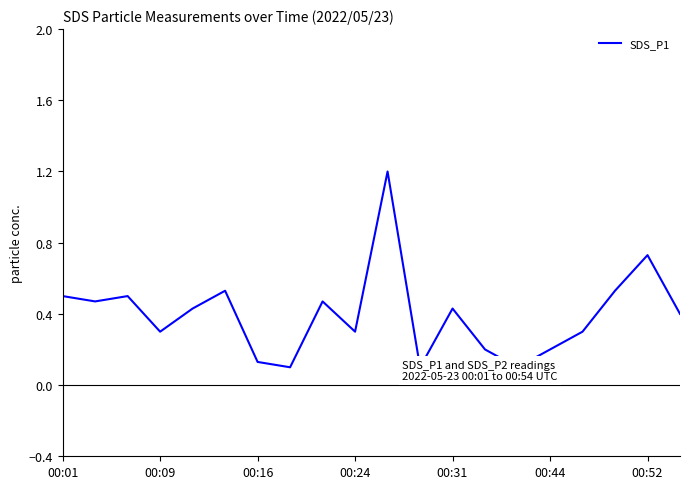

At which category does the data reach its first local valley?

00:09